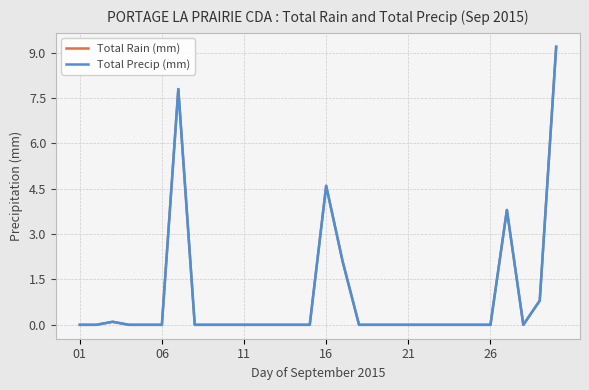

How many positive values does the Total Precip (mm) series have?

7